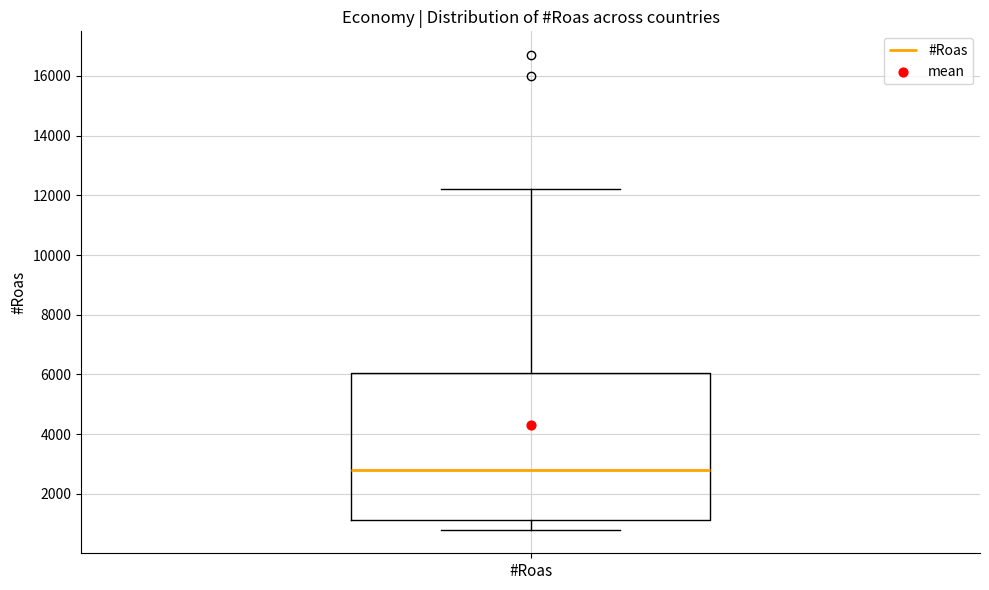

Where does the upper whisker of the box for #Roas end on the y-axis? The values are not printed on the chart, so give them approximately, as read against the axis.

12200